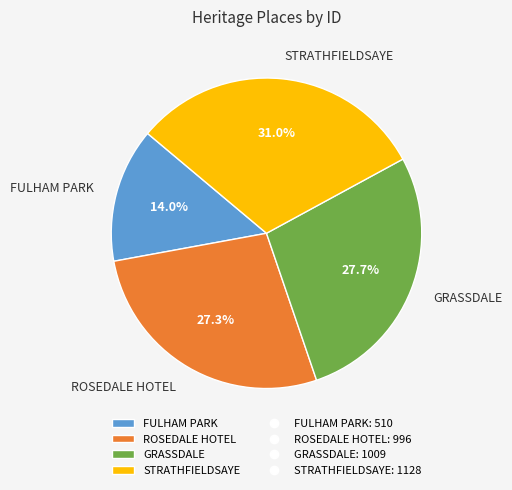

What is the total percentage of FULHAM PARK and GRASSDALE?

41.7%